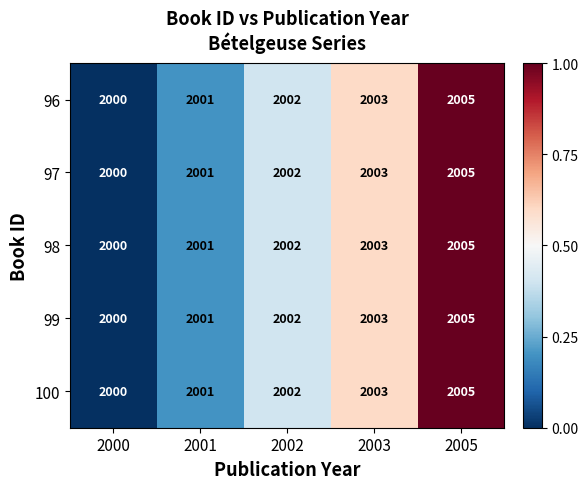

What is the approximate value of 99 at 2001?

2001